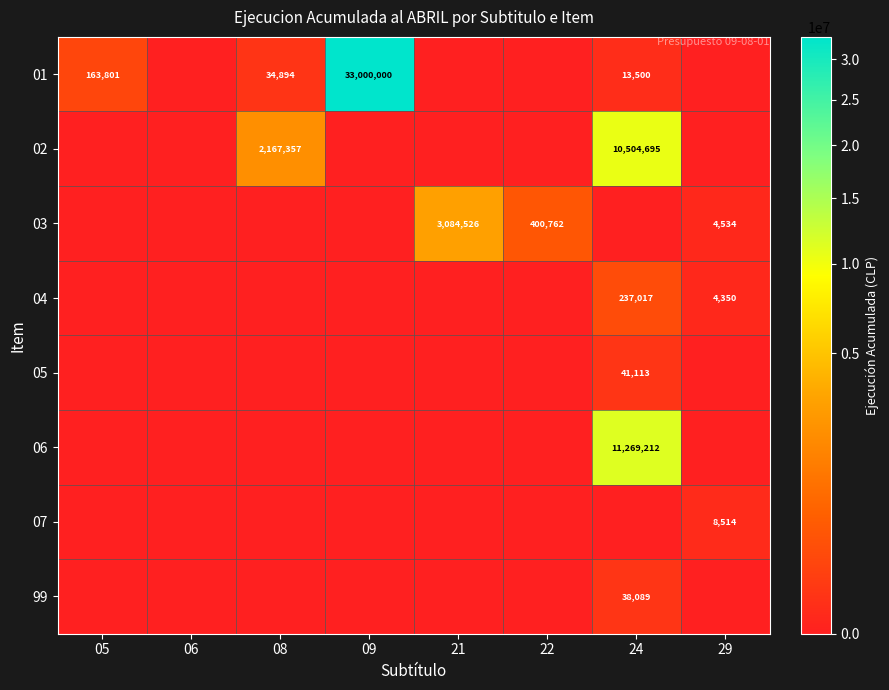

Which label corresponds to the largest value in the chart?

09